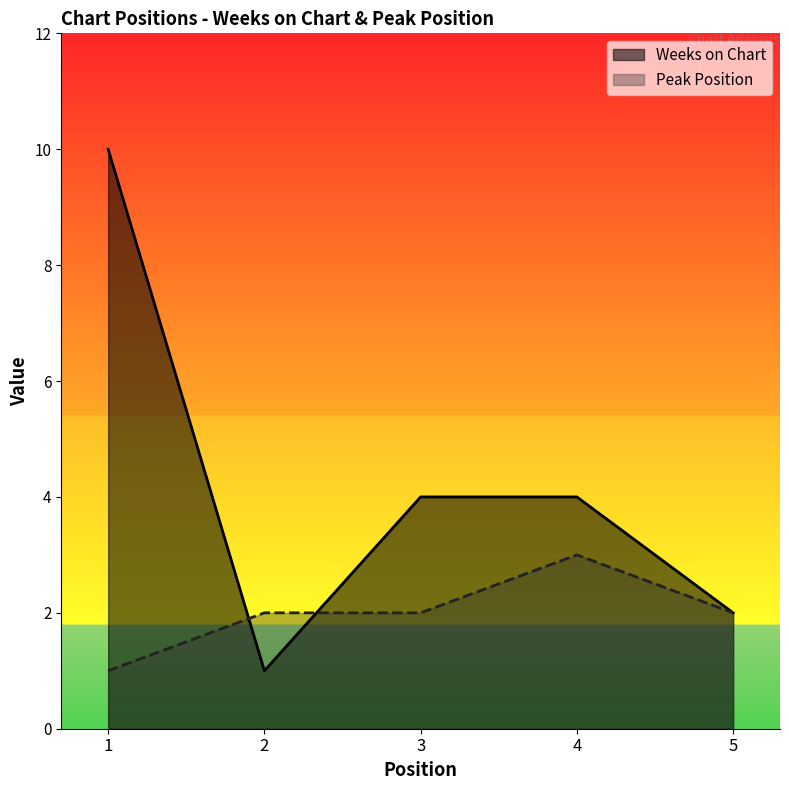

List the series in order of their overall mean, lowest first.

Peak Position, Weeks on Chart